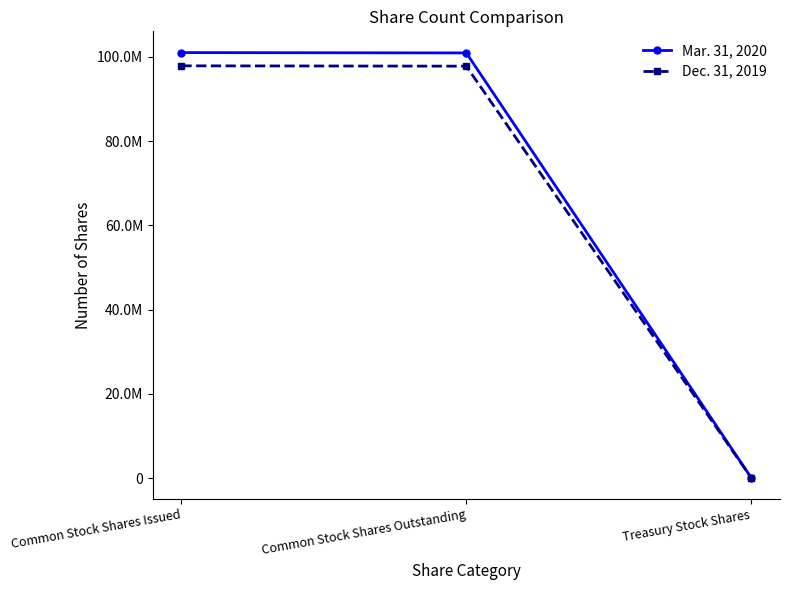

Rank the series by their maximum value, from highest to lowest.

Mar. 31, 2020, Dec. 31, 2019